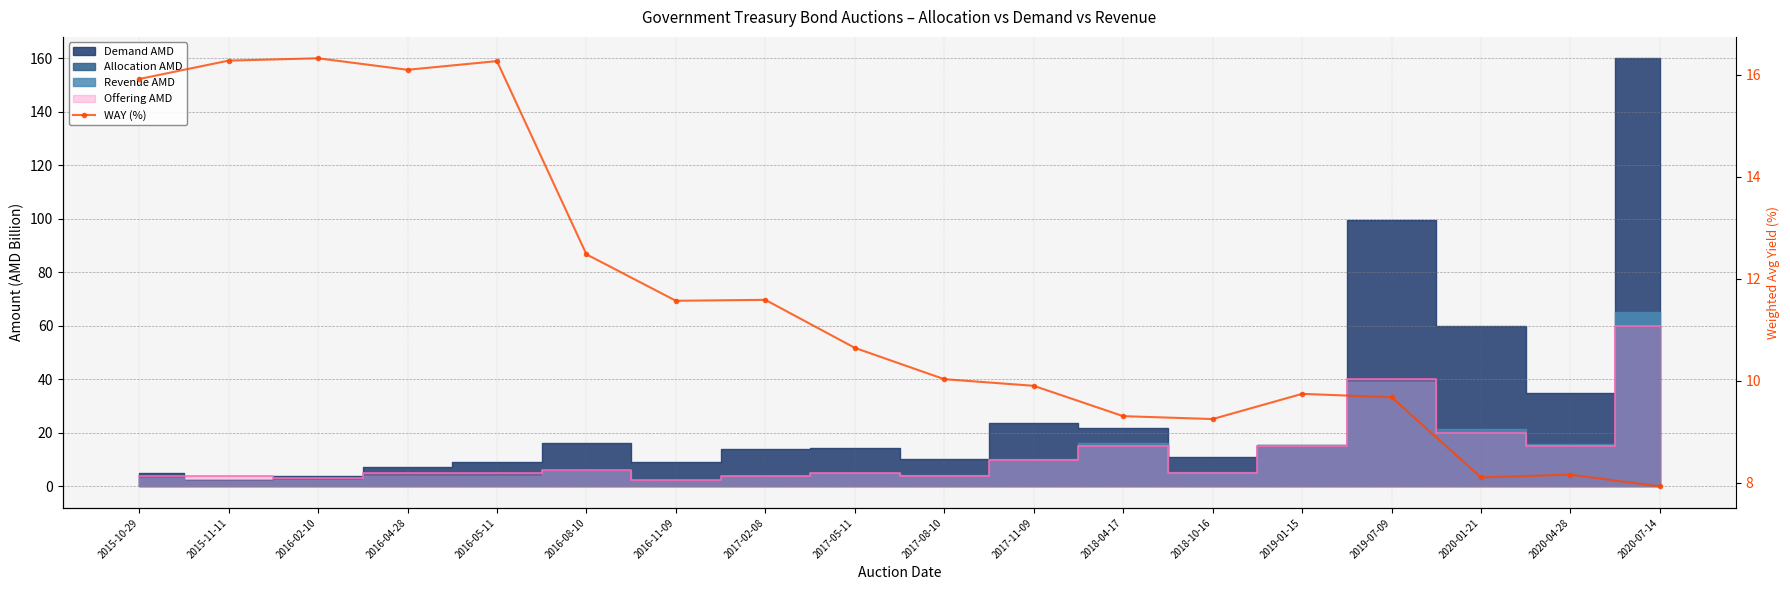

Is it true that the value at 2016-11-09 is 5.0?

False